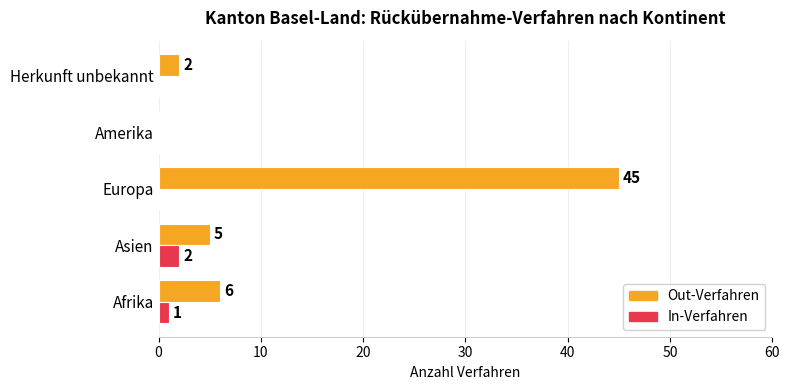

At which label does Out-Verfahren reach its peak?

Europa